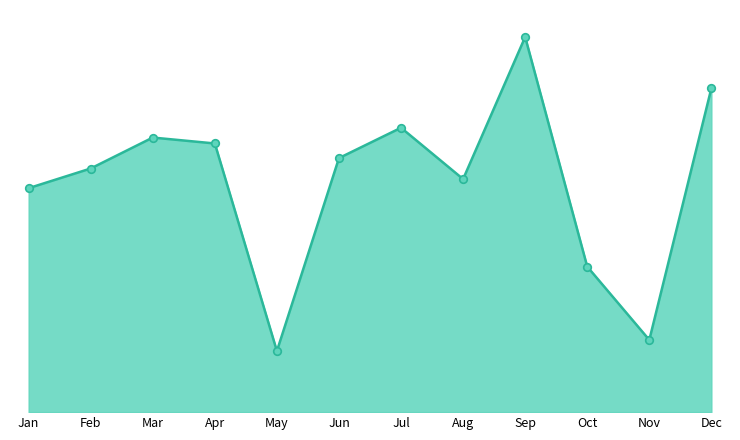

Does the chart have visible grid lines?

No